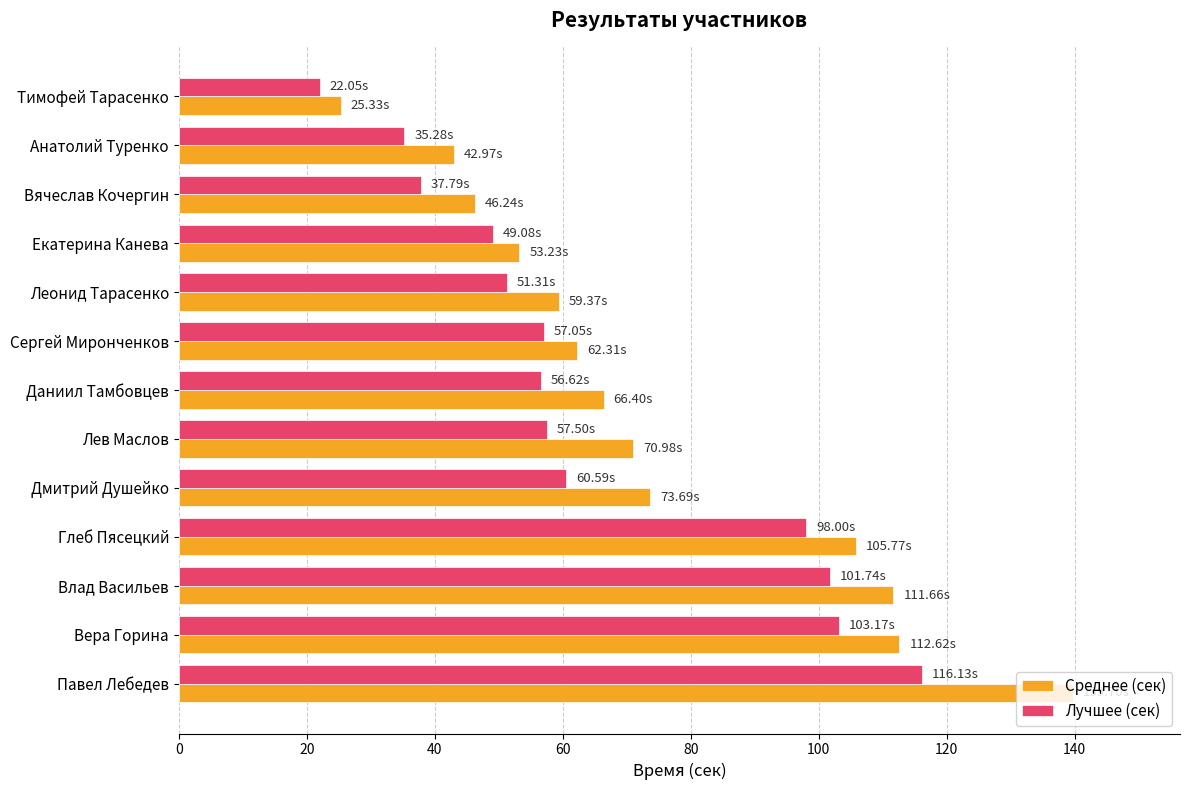

List the series in order of their overall mean, highest first.

Среднее (сек), Лучшее (сек)